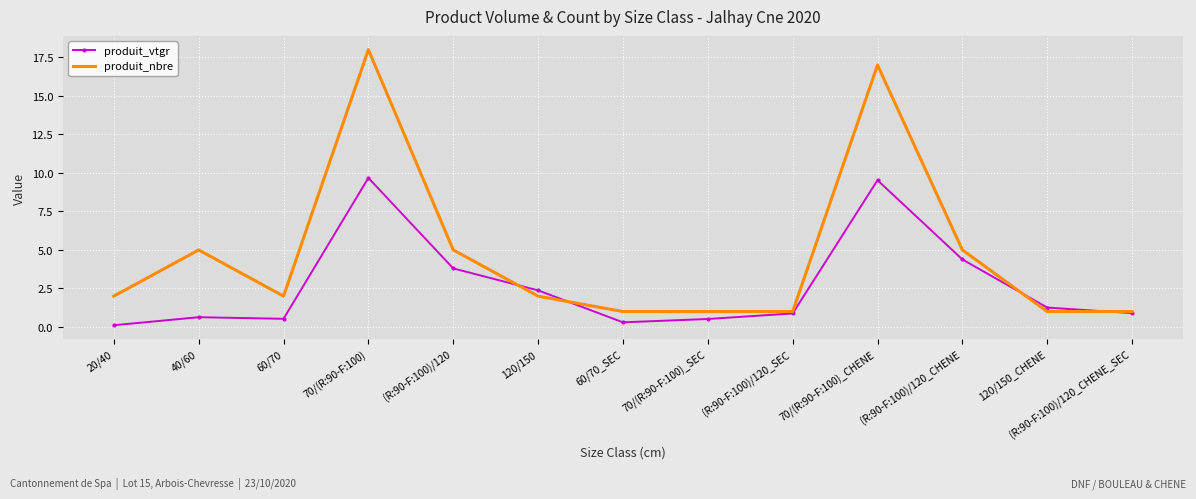

How many series are shown in this chart?

2